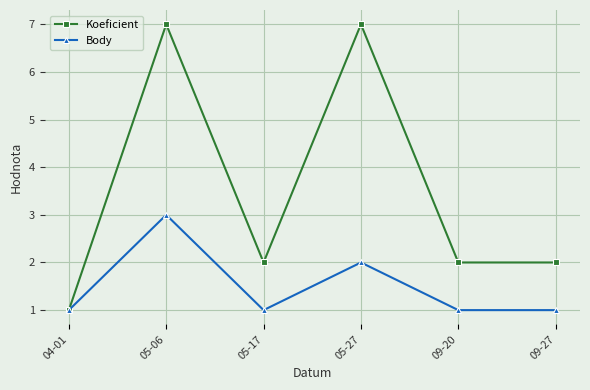

Reading left to right, list all the values displayed in this chart.

Koeficient: 1	7	2	7	2	2
Body: 1	3	1	2	1	1